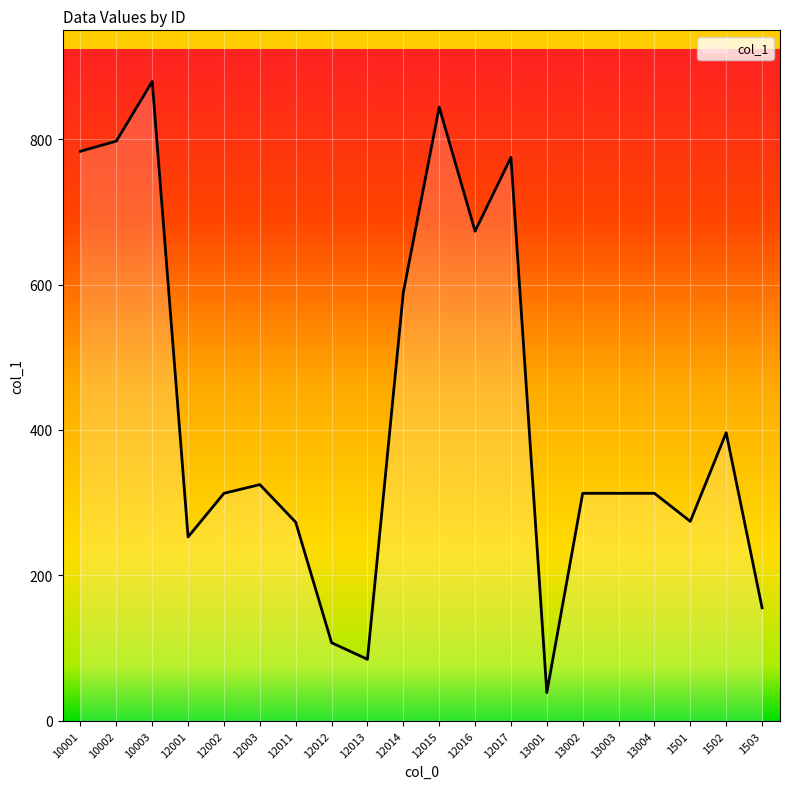

Does the chart have visible grid lines?

Yes